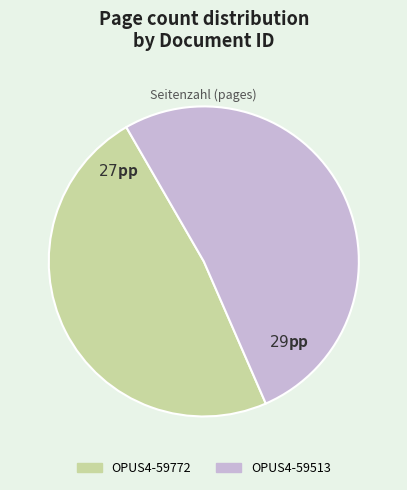

What is the largest slice in the pie chart?

OPUS4-59513